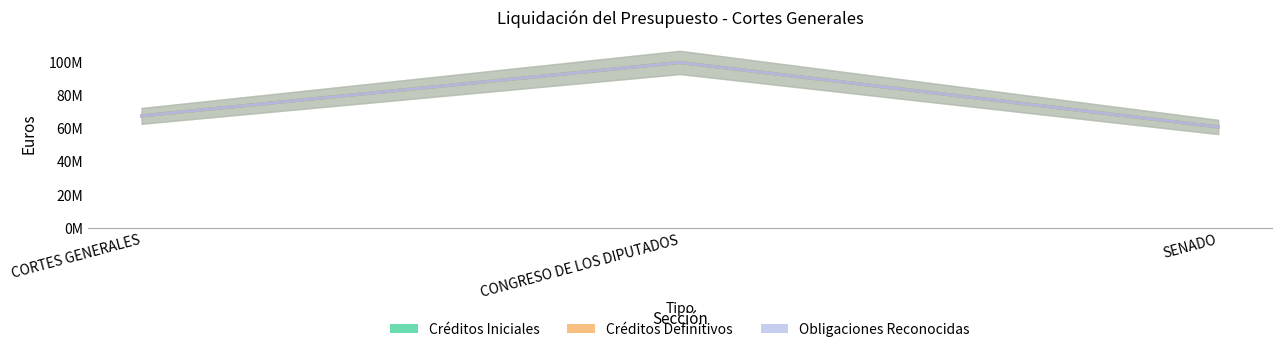

Which series has the widest spread of values?

Créditos Iniciales